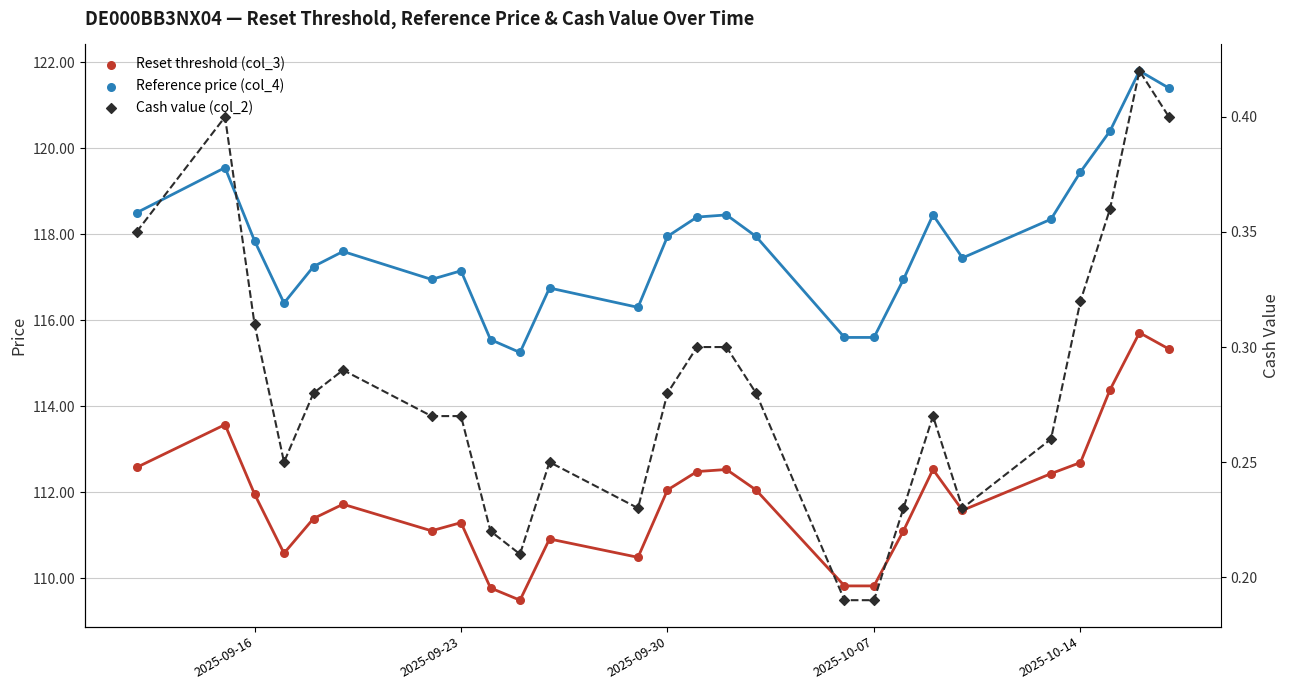

Is the value of Reset threshold (col_3) at 2025-09-30 greater than the value of Cash value (col_2) at 10?

Yes